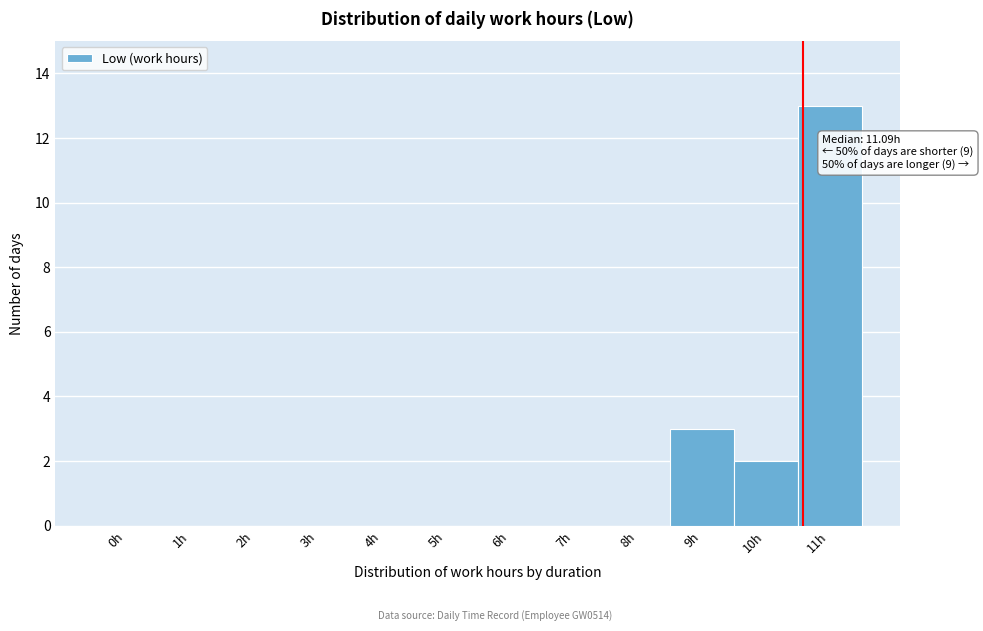

Reading left to right, list all the values displayed in this chart.

0h=0	1h=0	2h=0	3h=0	4h=0	5h=0	6h=0	7h=0	8h=0	9h=3	10h=2	11h=13